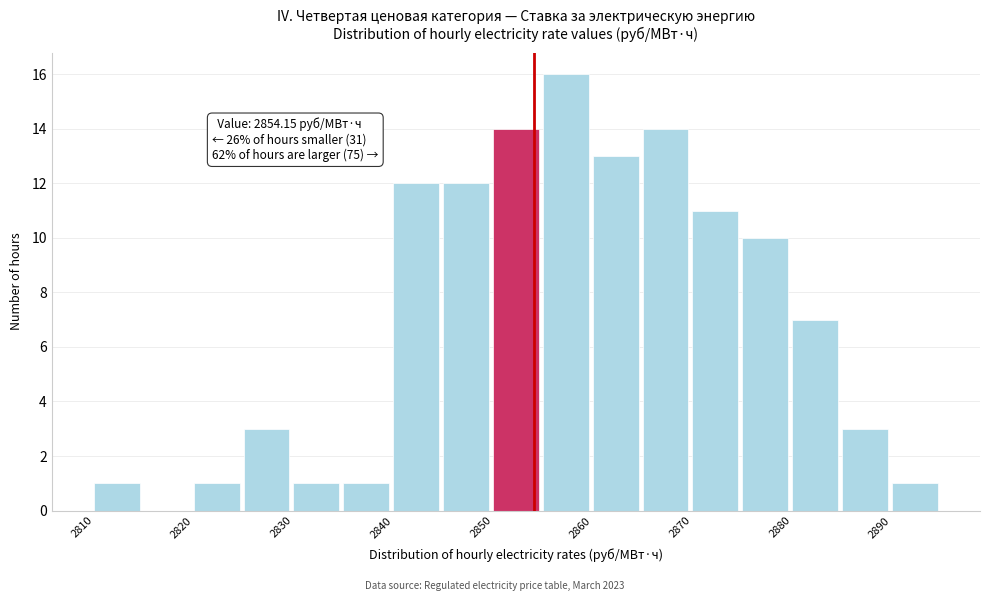

Over which range of the x-axis is the bar tallest?

2855 to 2860